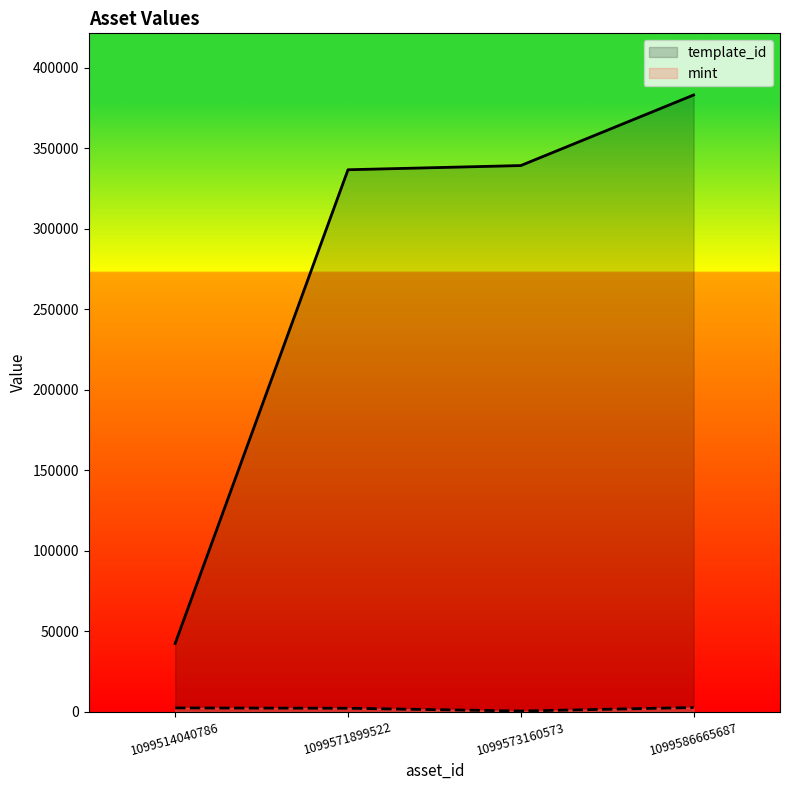

How many data points in mint are above 2360?

1